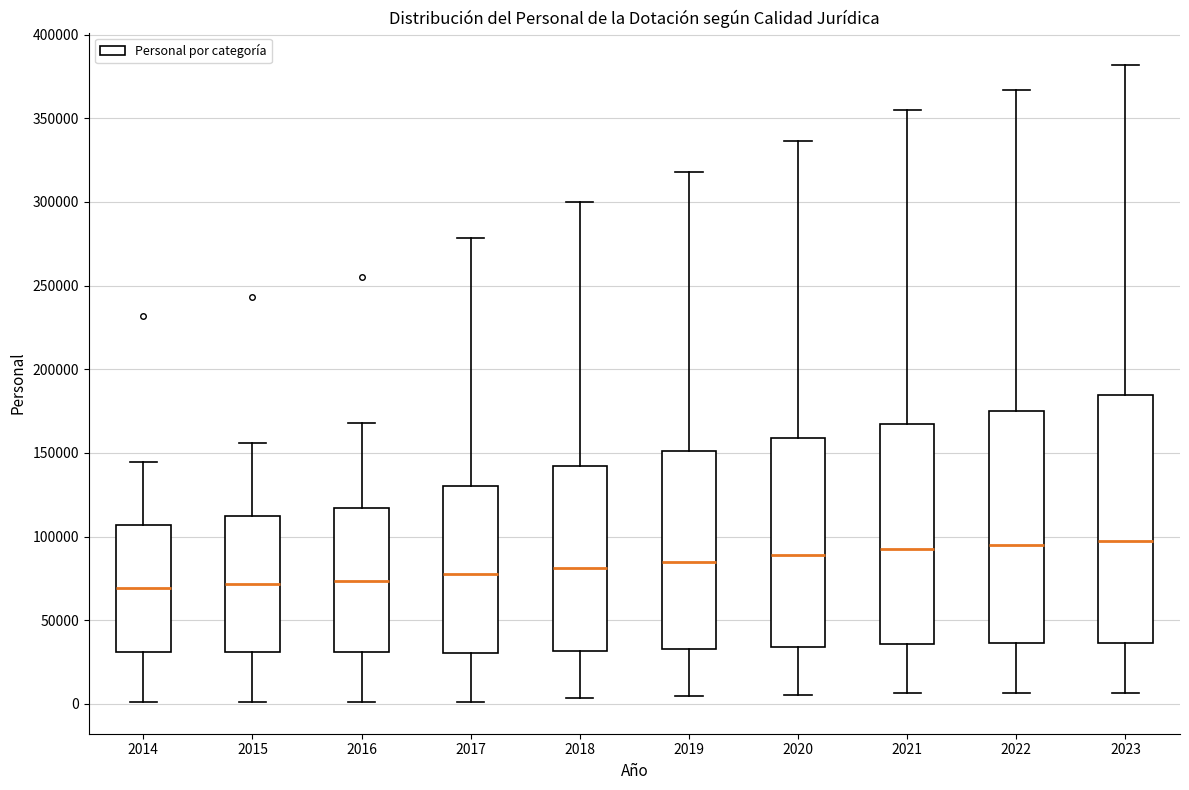

Where is the lower edge of the box at x = 2020 on the y-axis? The values are not printed on the chart, so give them approximately, as read against the axis.

35000